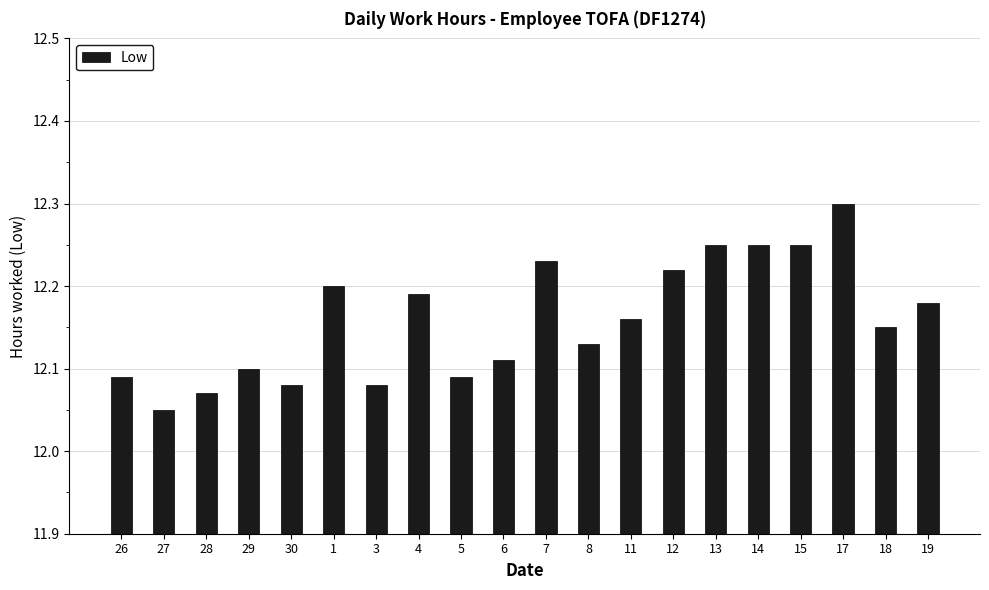

What is the change in value from 29 to 17?

+0.2